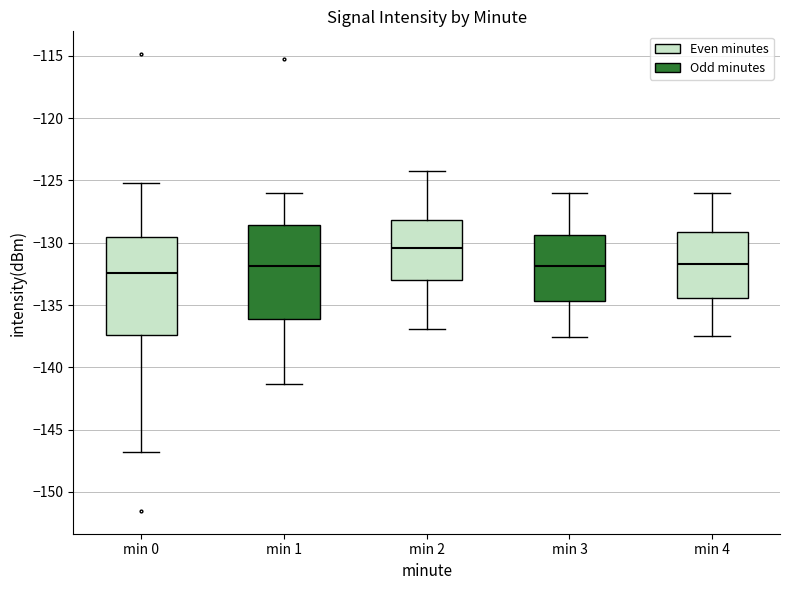

Which box's median line is the lowest?

min 0